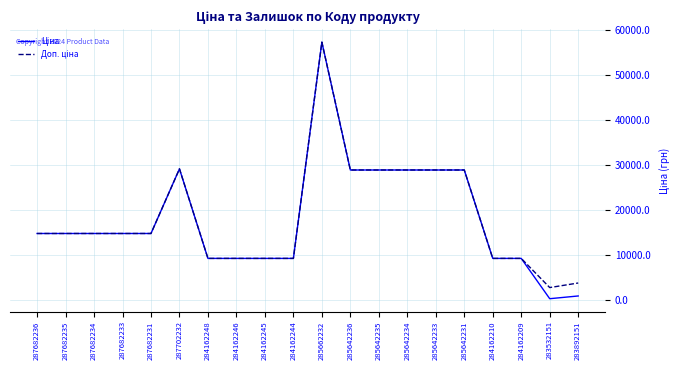

At which category is the sum across all series the highest?

285662232